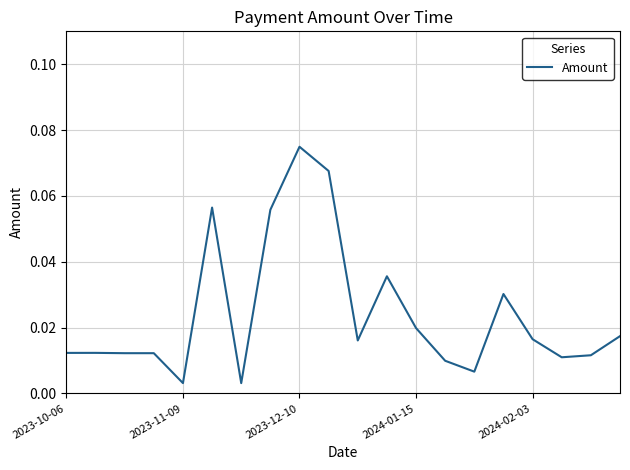

True or false: the data has more than 0 interior local peaks.

True